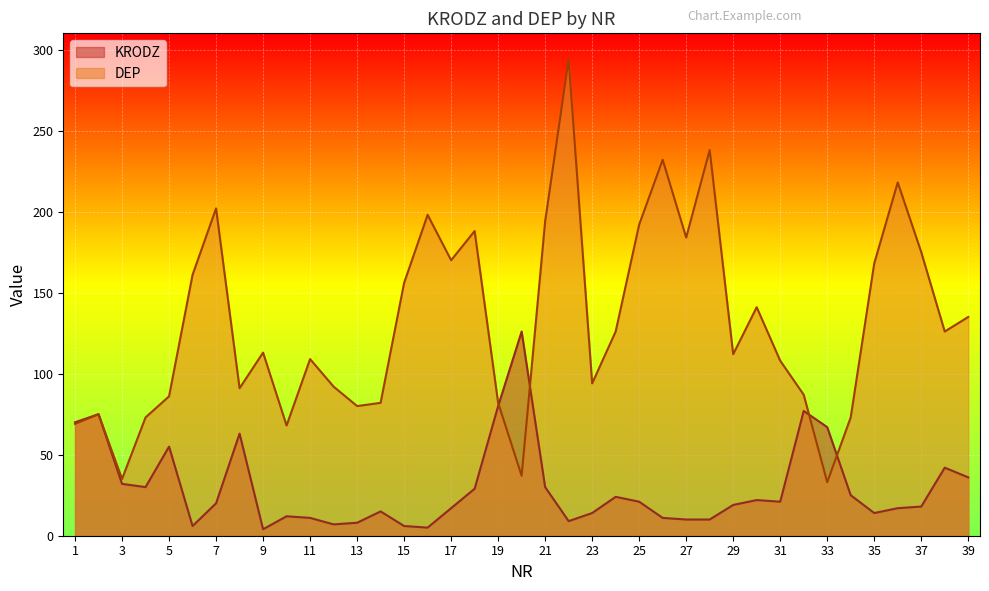

List the labels in order of KRODZ value, largest first.

20, 19, 32, 2, 1, 33, 8, 5, 38, 39, 3, 4, 21, 18, 34, 24, 30, 25, 31, 7, 29, 37, 17, 36, 14, 23, 35, 10, 11, 26, 27, 28, 22, 13, 12, 6, 15, 16, 9